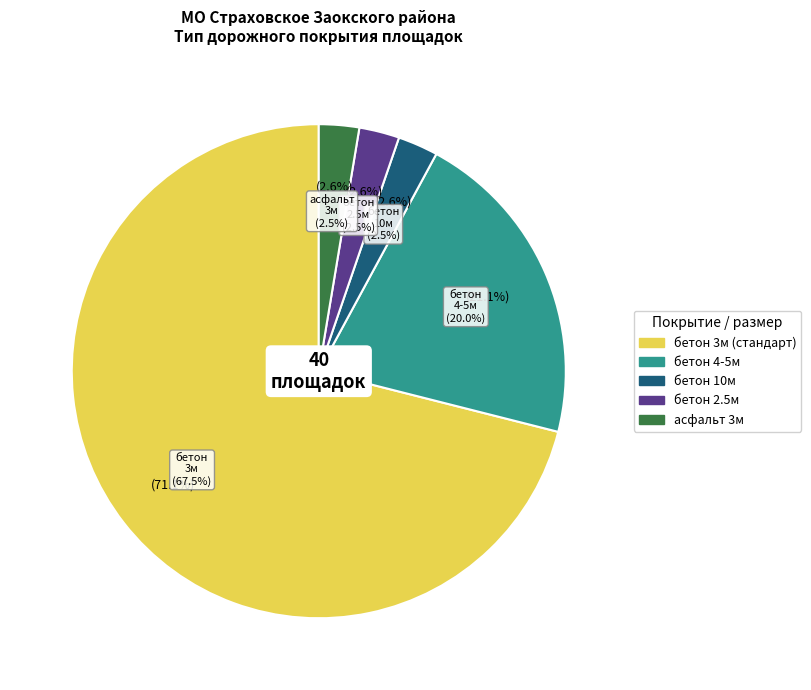

To the nearest percent, what is the difference between the асфальт and бетон slice percentages?

95%